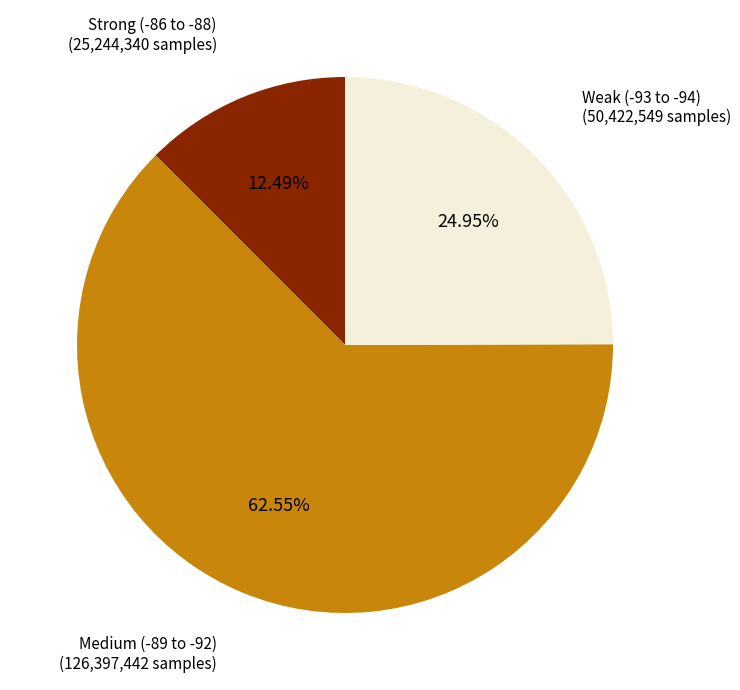

Is there a majority slice in this chart?

Yes